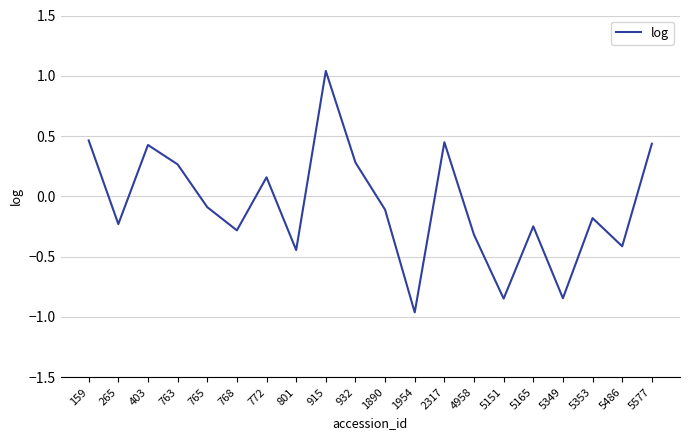

What is the difference between the maximum and minimum values?

2.0